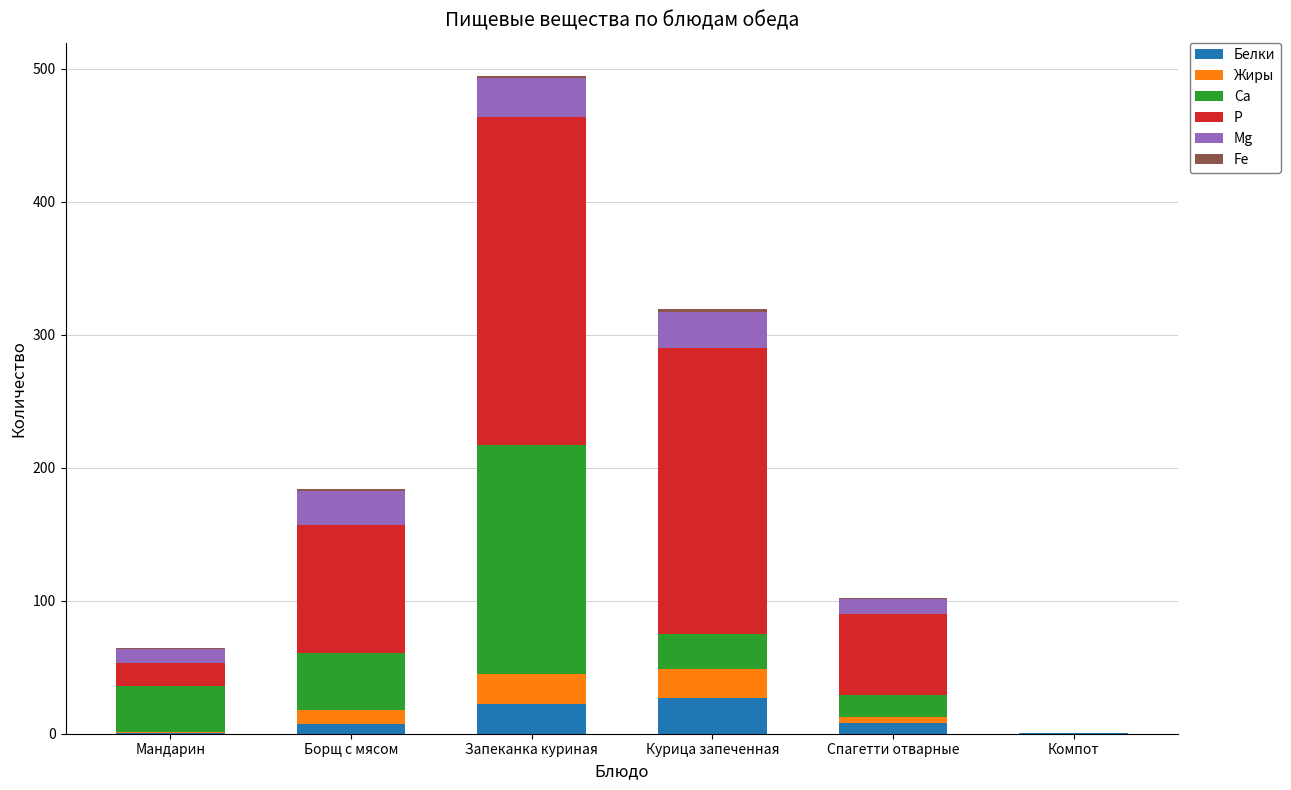

How many values in the Белки series exceed 8?

3